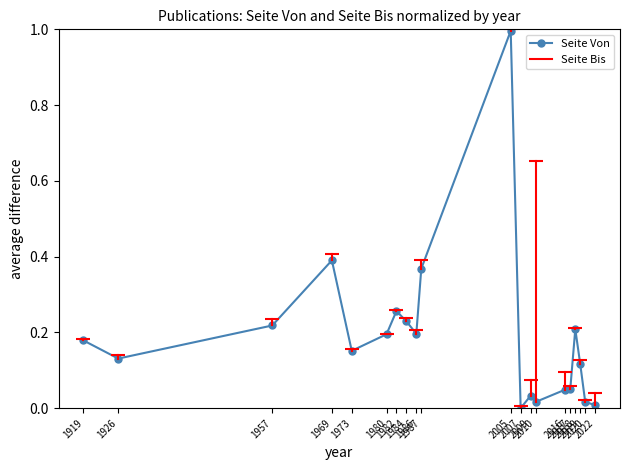

How many positive values are there?

19